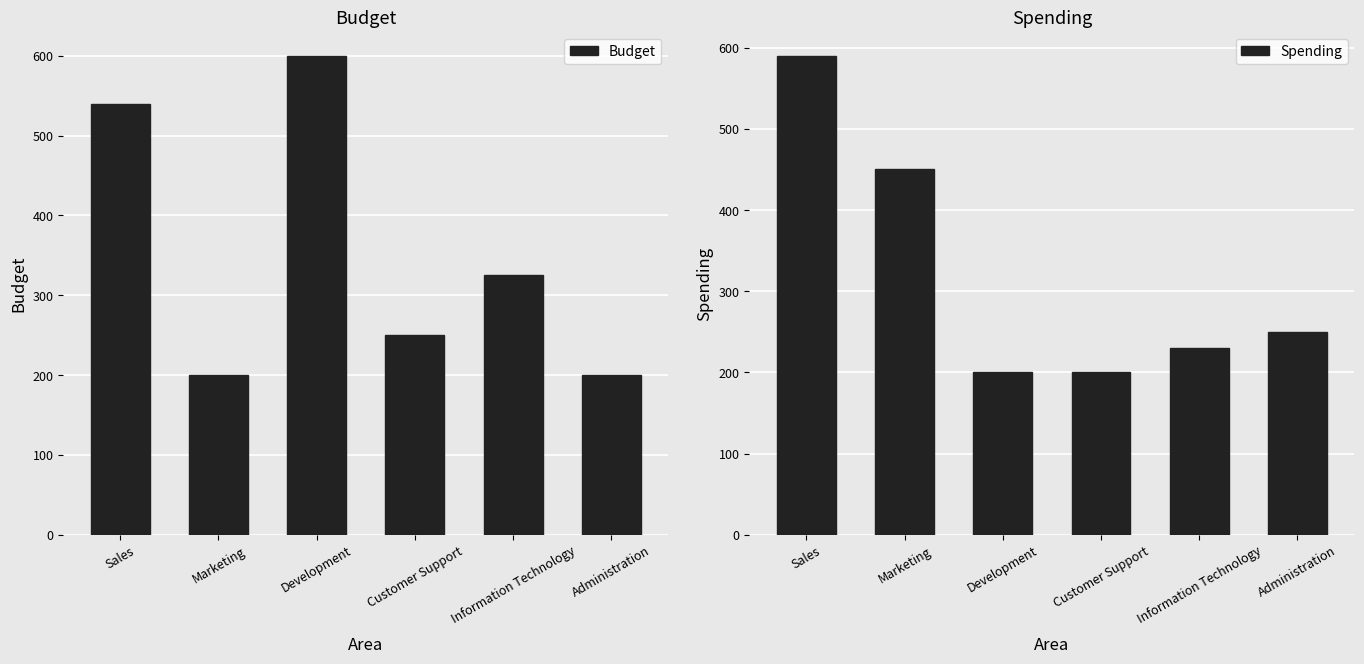

At how many categories does at least one series exceed 450?

2